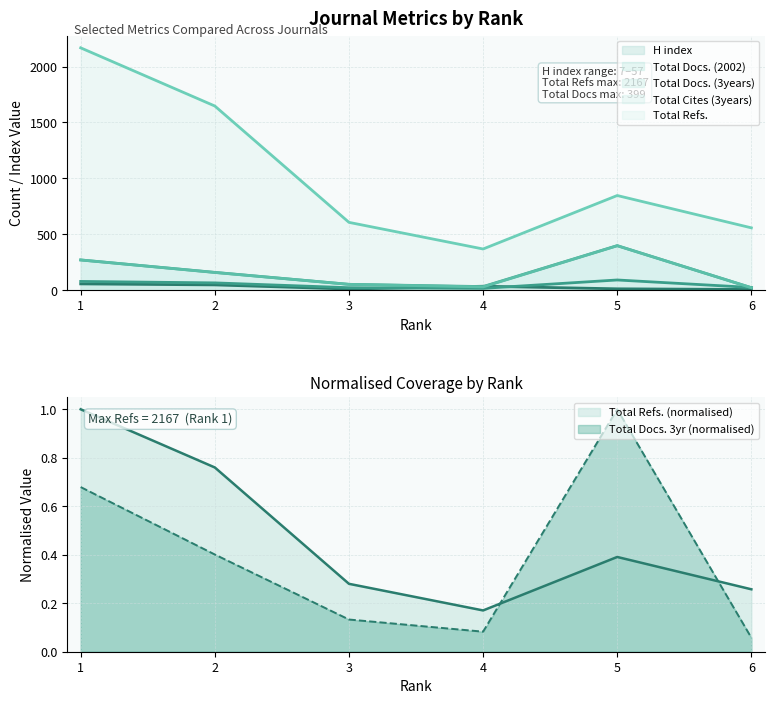

Rank the series by their maximum value, from lowest to highest.

H index, Total Docs. (2002), Total Cites (3years), Total Docs. (3years), Total Refs.